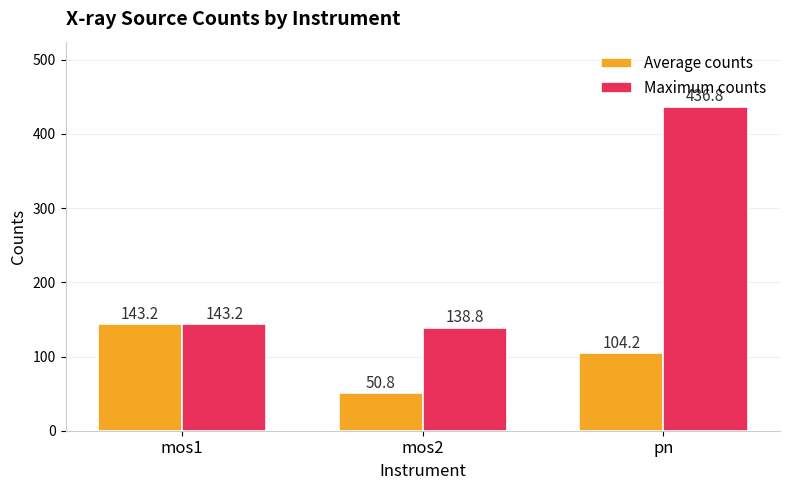

How many groups of bars are there?

3